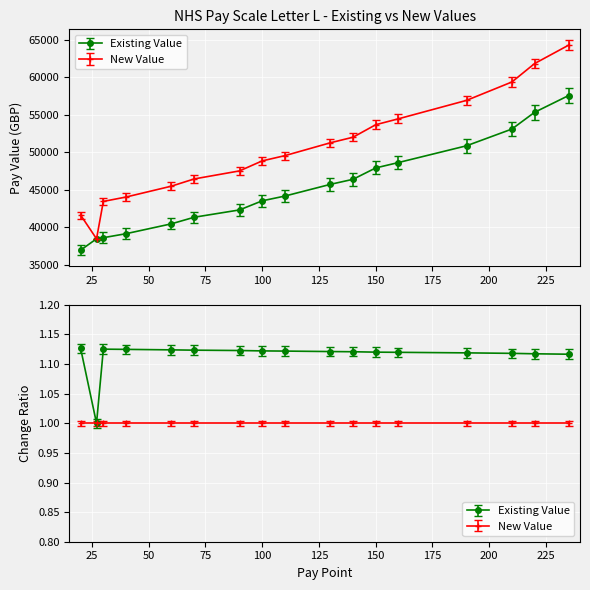

True or false: New Value has more than 2 points higher than both neighbors.

False